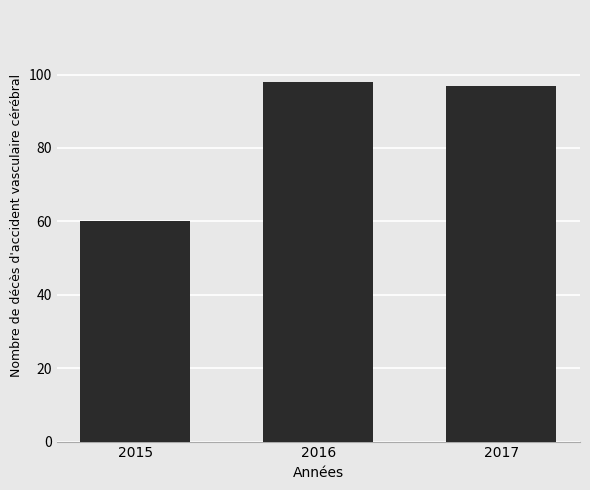

What is the difference between the values at 2016 and 2017?

1